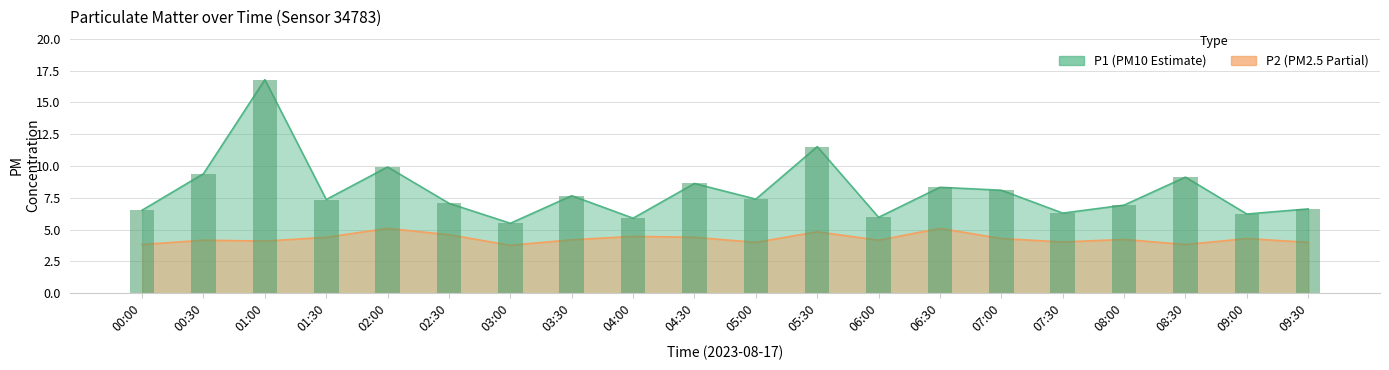

What position from the left is 01:00?

3